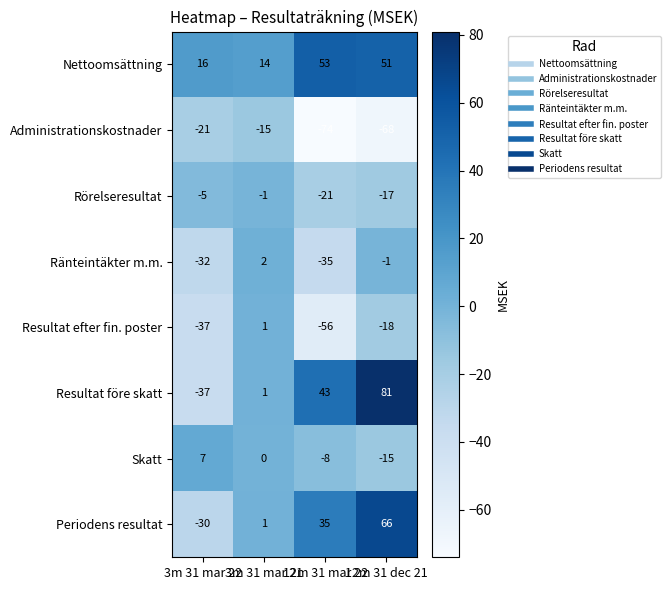

True or false: Resultat efter fin. poster has a value of -24 at 3m 31 mar 22.

False